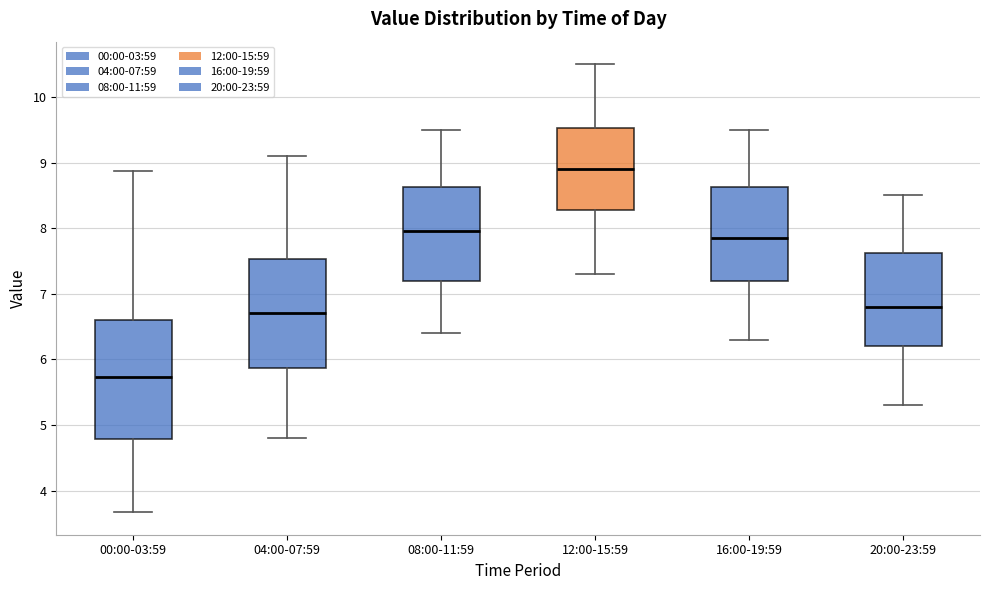

Where does the upper whisker of the box for 16:00-19:59 end on the y-axis? The values are not printed on the chart, so give them approximately, as read against the axis.

9.5